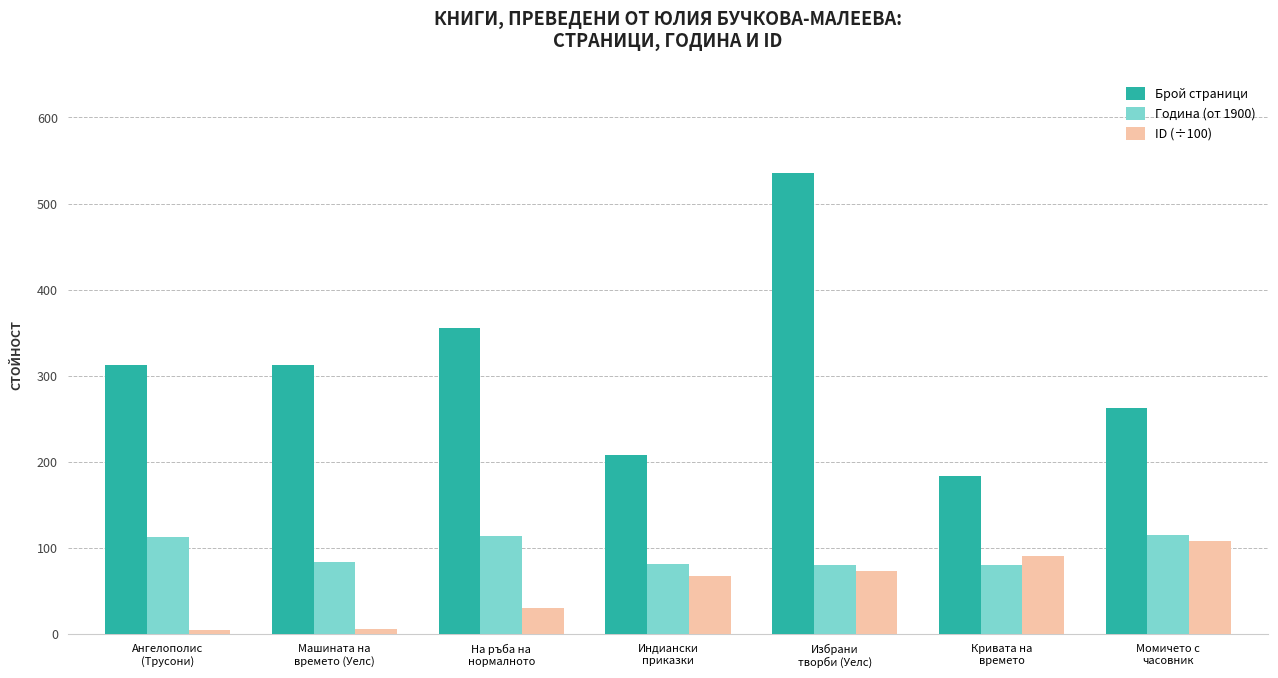

What is the label of the 6th bar from the left?

Кривата на
времето